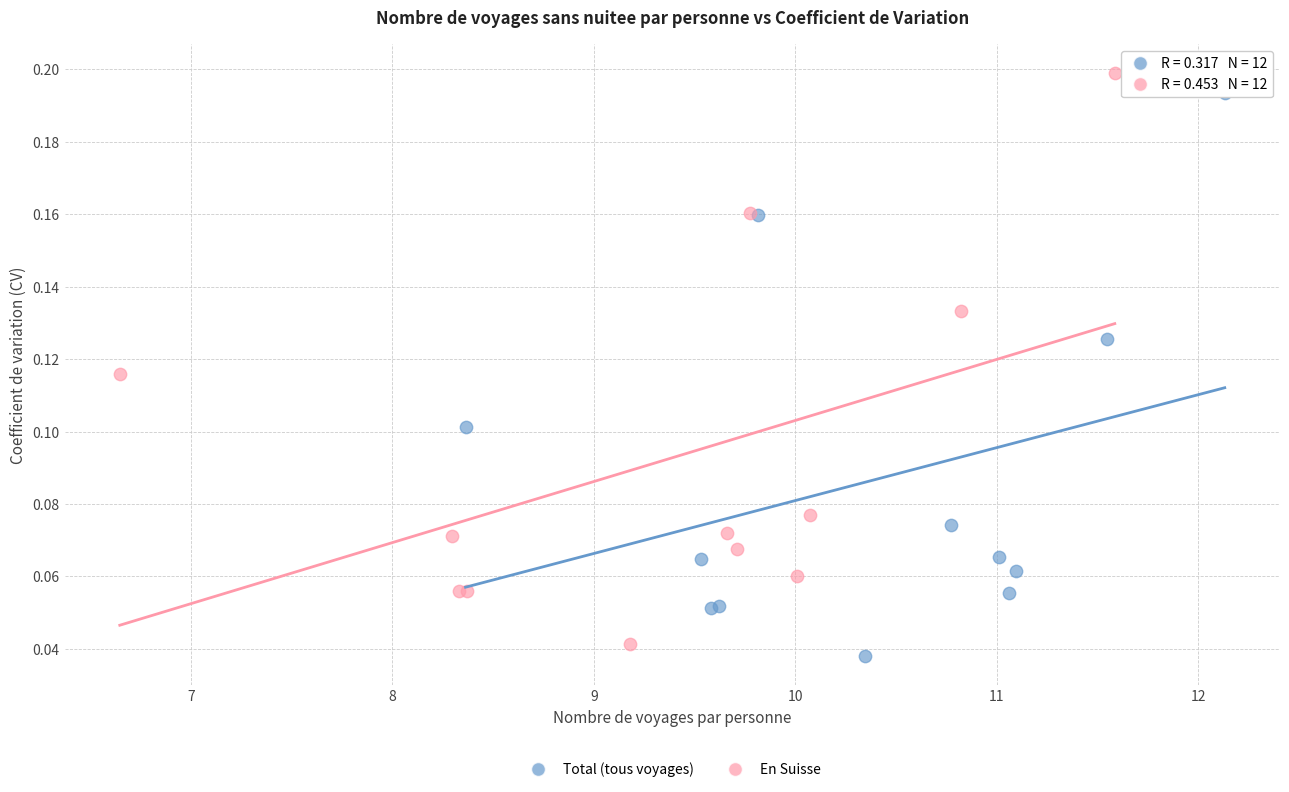

Which series has the largest Y range (max minus min)?

En Suisse